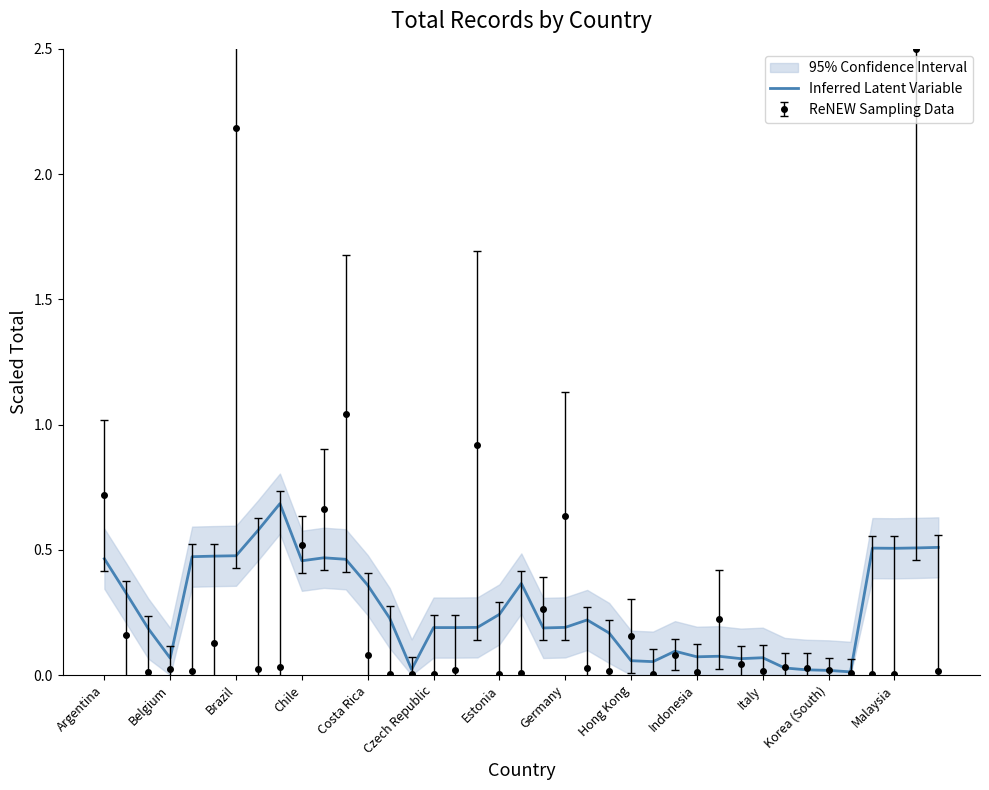

Which has a higher value, Estonia or Korea (South)?

Estonia